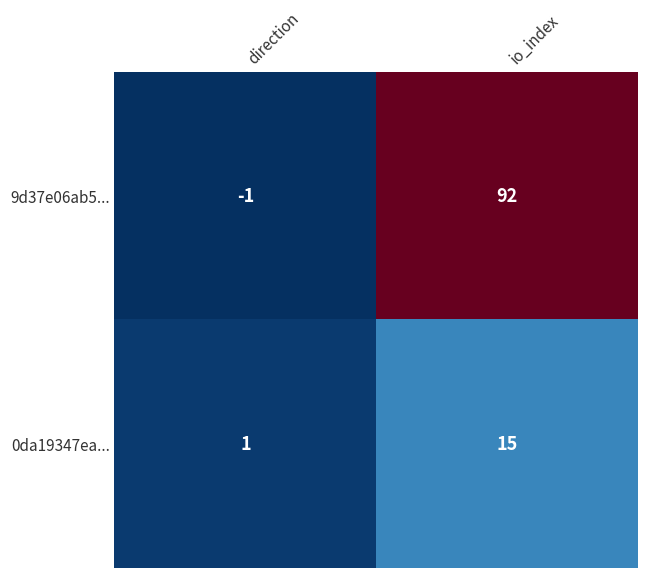

Rank the series by their average value, from highest to lowest.

9d37e06ab5..., 0da19347ea...